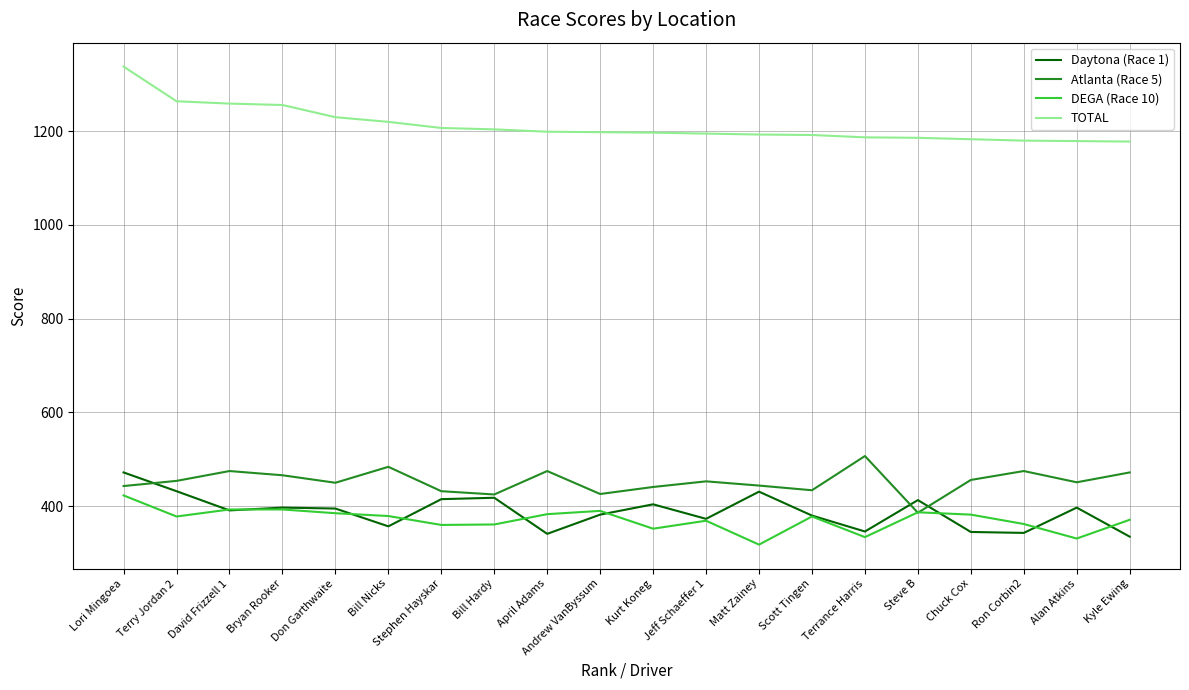

The value of Atlanta (Race 5) at Chuck Cox is 456. True or false?

True